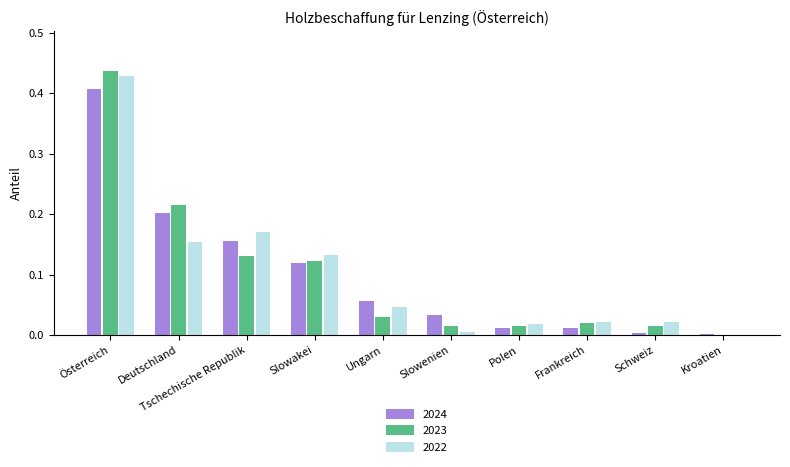

At which label does 2022 reach its peak?

Österreich